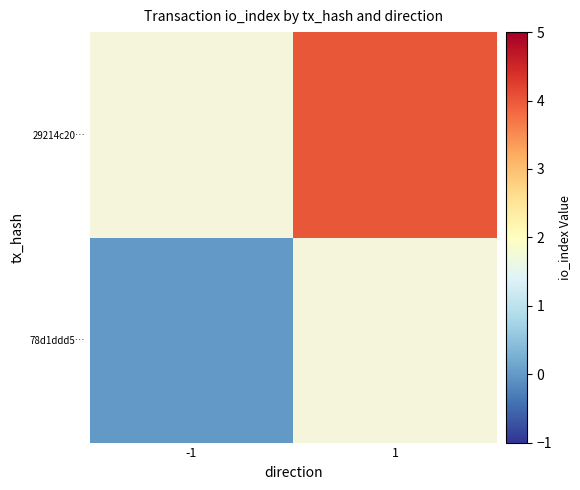

How many values in 29214c20… are above zero?

1